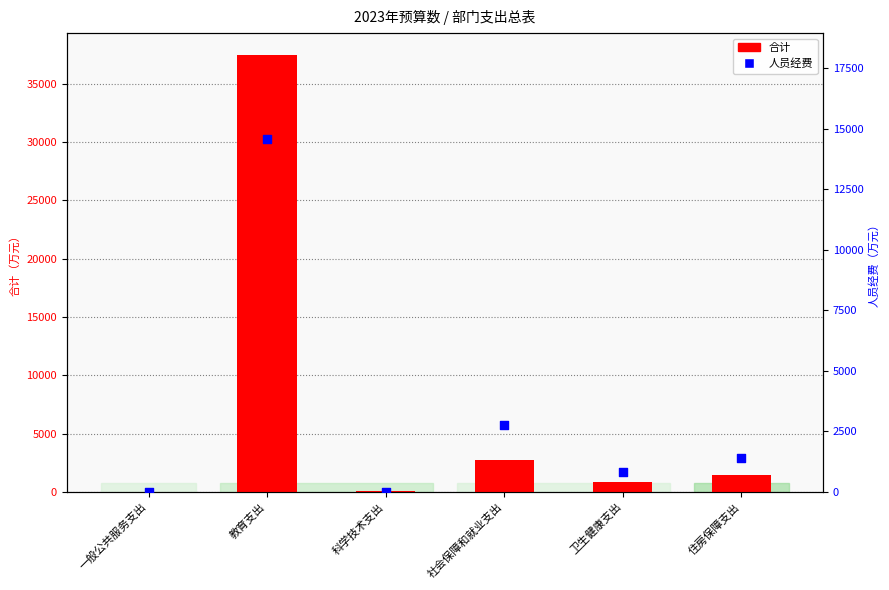

What is the total value across all series at 科学技术支出?

114.9